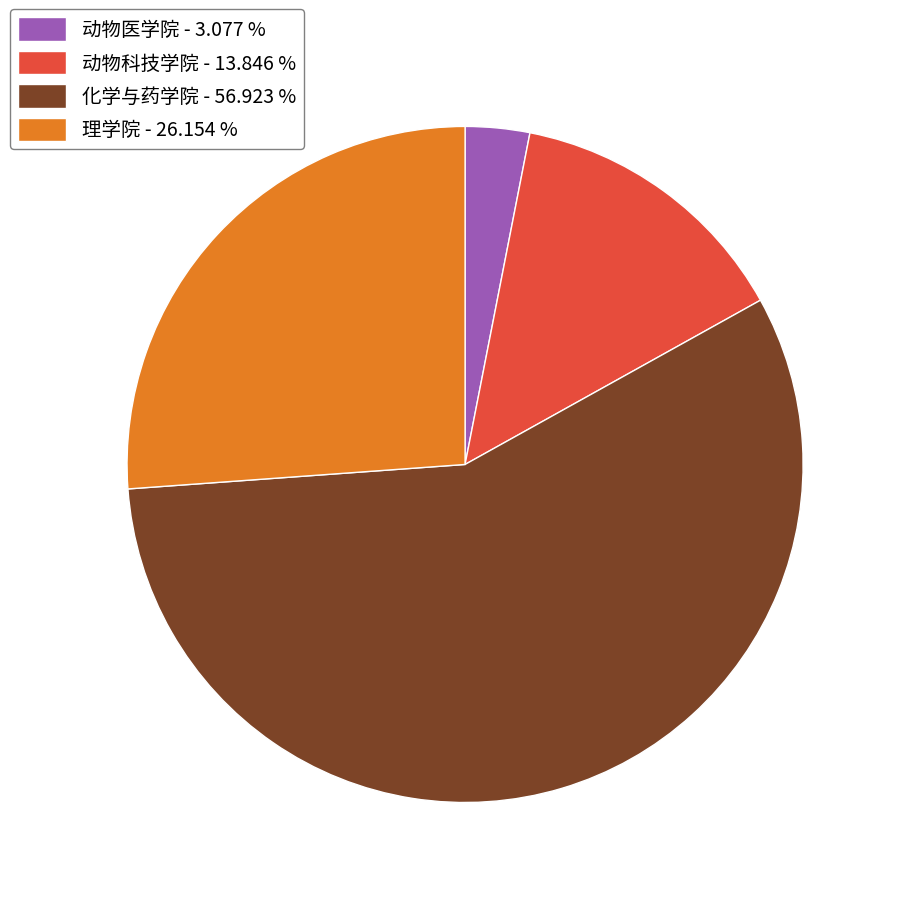

Which slice is the smallest?

动物医学院